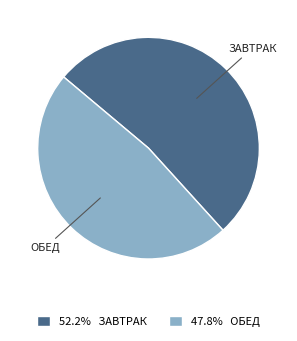

Does 52.2% ЗАВТРАК represent more than half of the total?

Yes